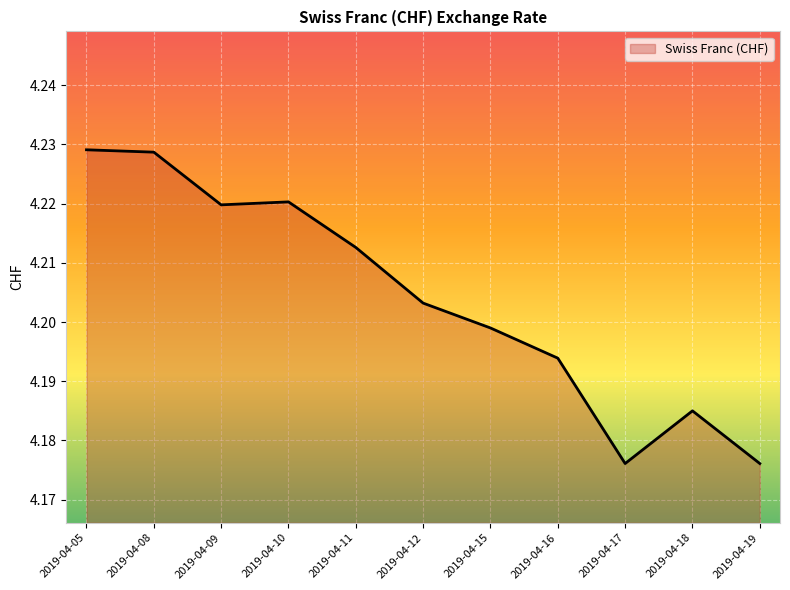

Between 2019-04-15 and 2019-04-05, which is larger?

2019-04-05